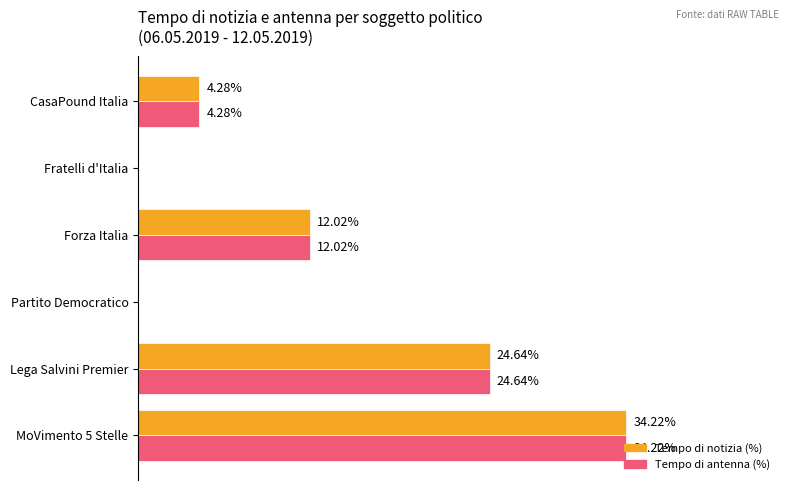

What are all the series names shown in the legend?

Tempo di notizia (%), Tempo di antenna (%)